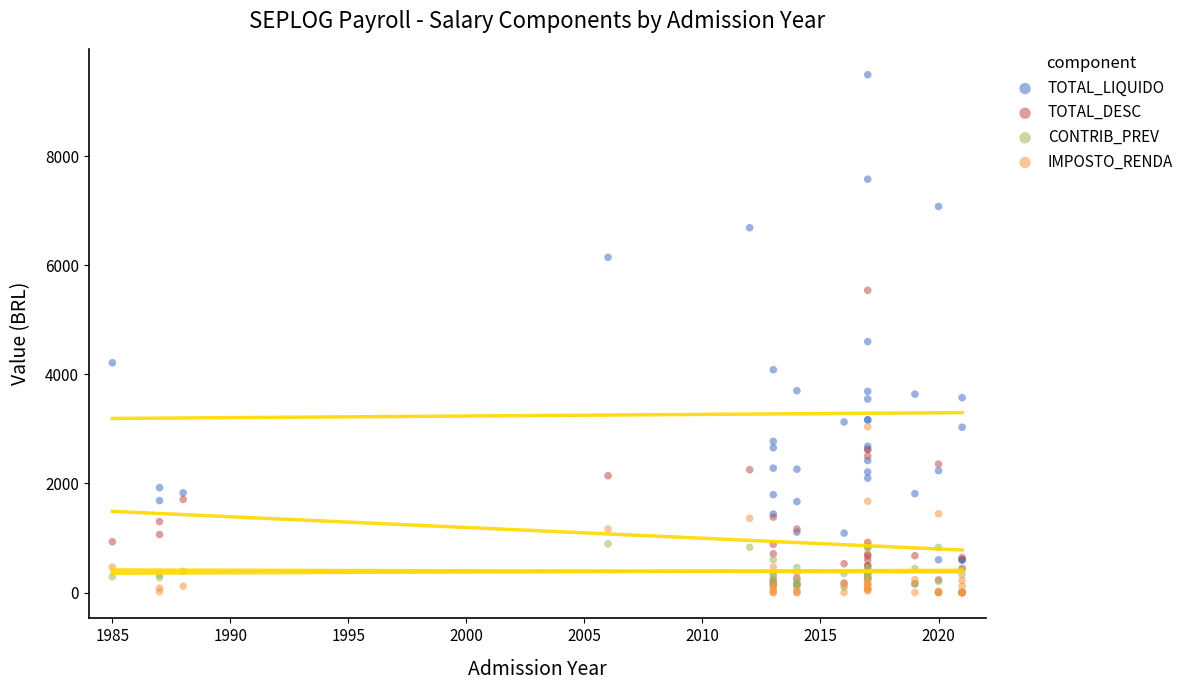

Across all series, what Y value is closest to 4745?

4599.7